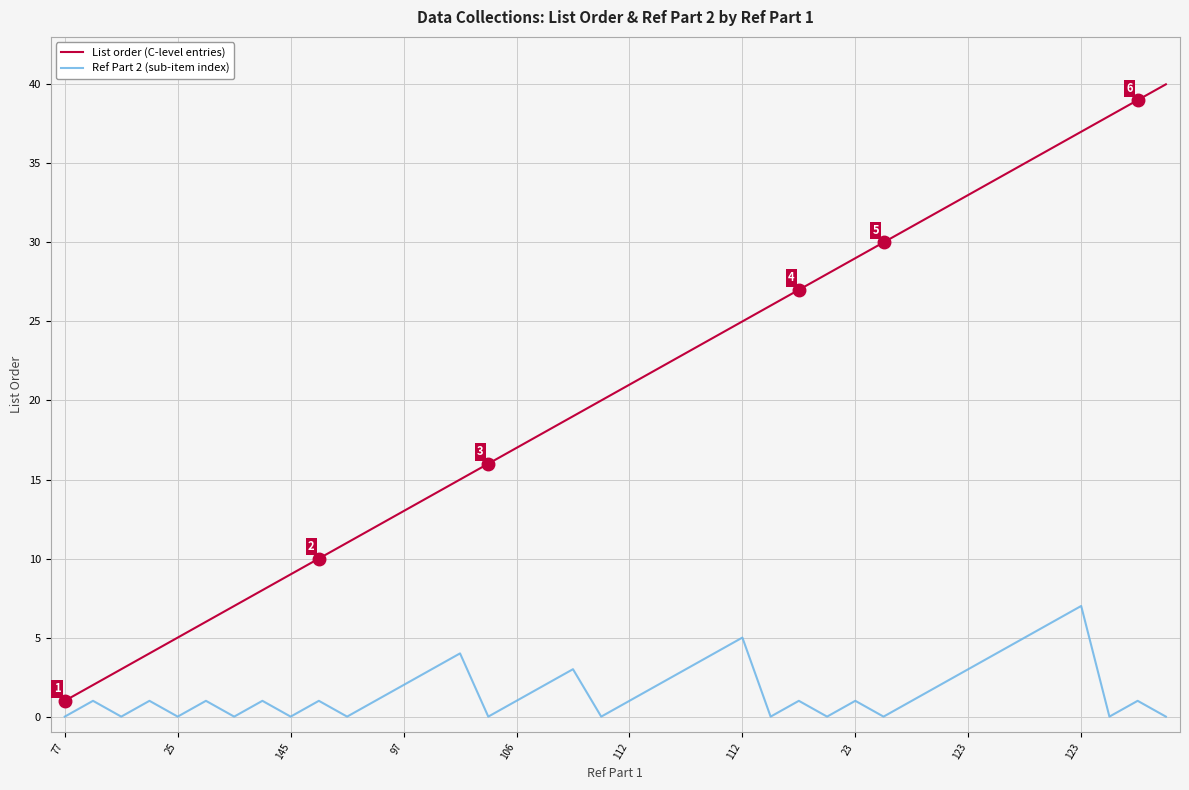

What is the greatest value displayed?

40